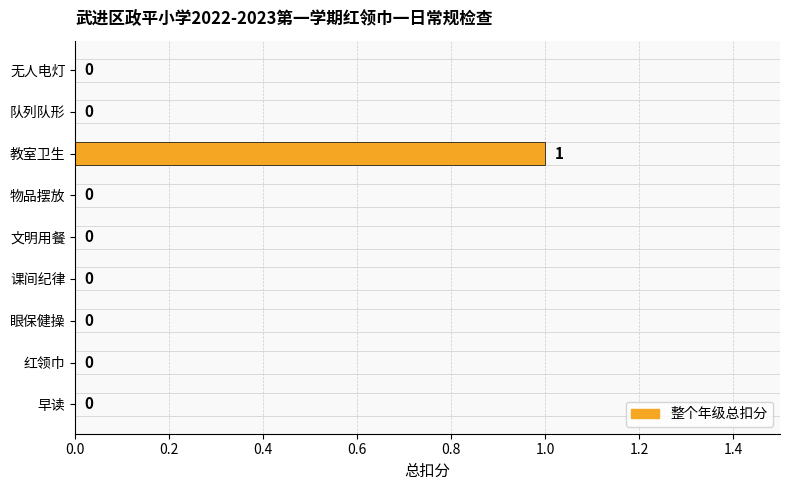

How many values are between 0 and 1?

9